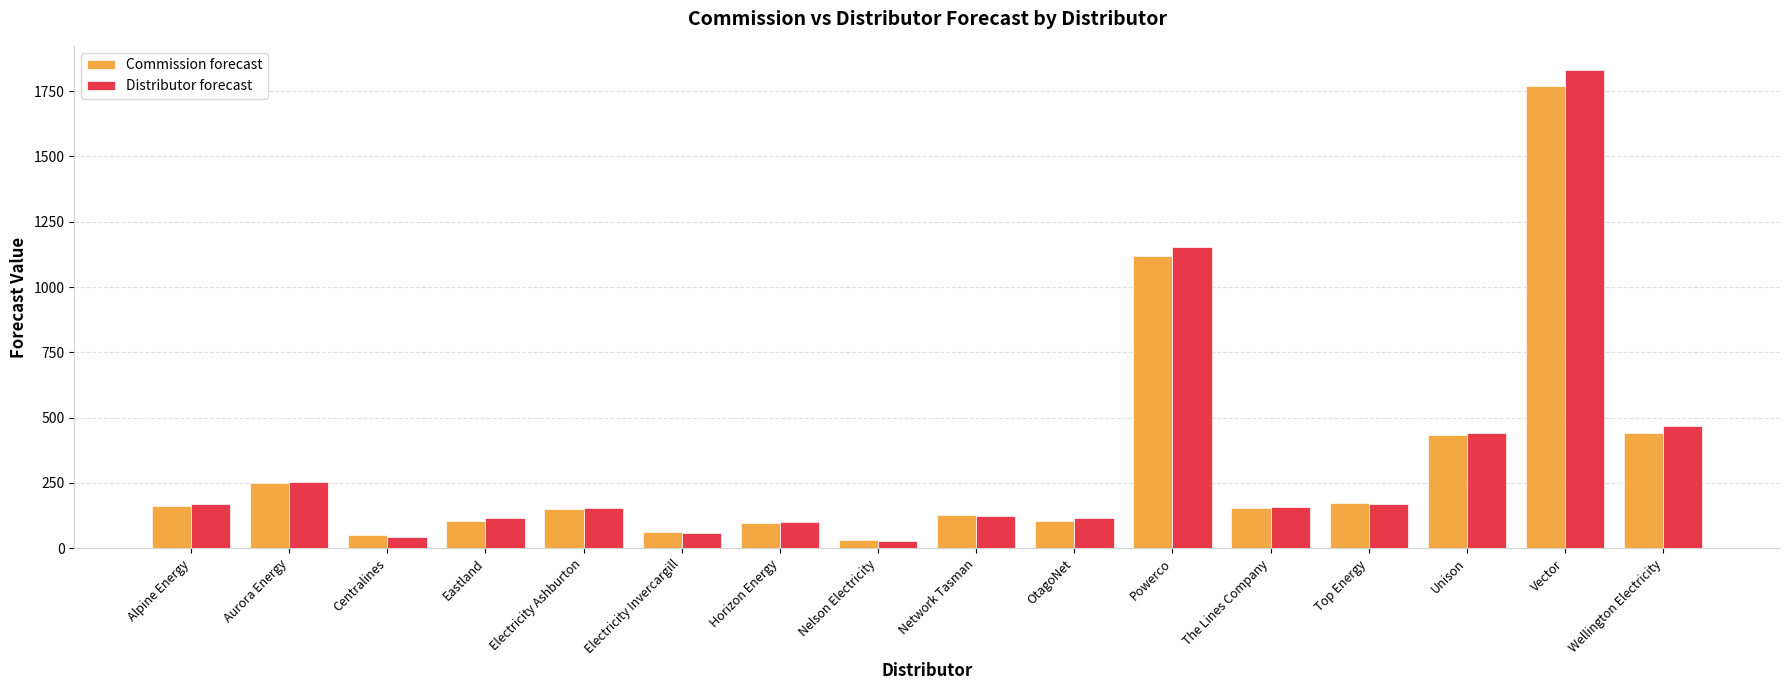

What value does the Commission forecast series have at Network Tasman?

125.8